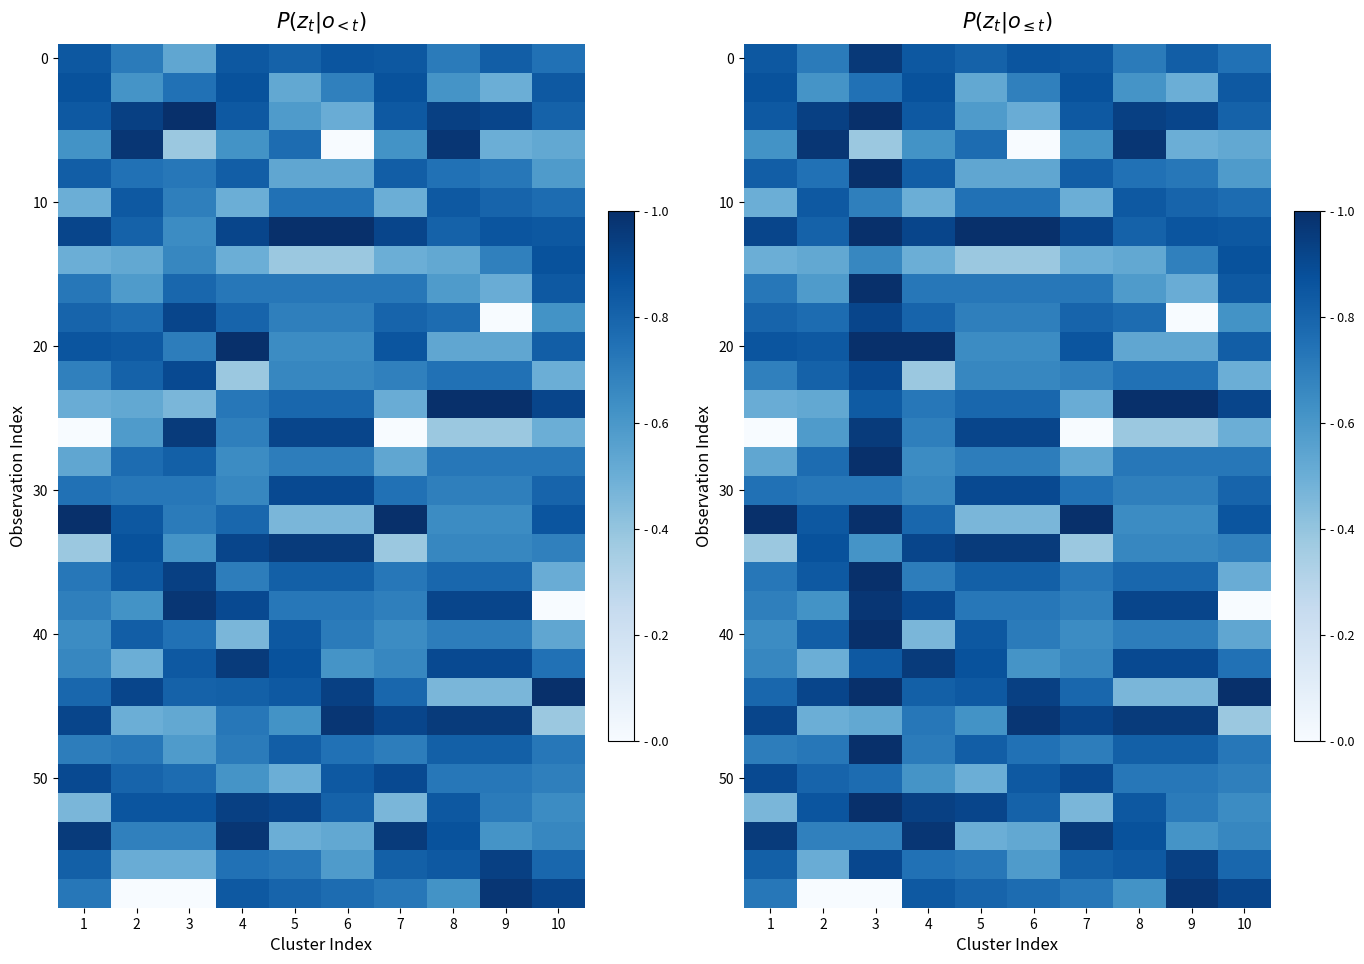

How many series are shown in this chart?

30